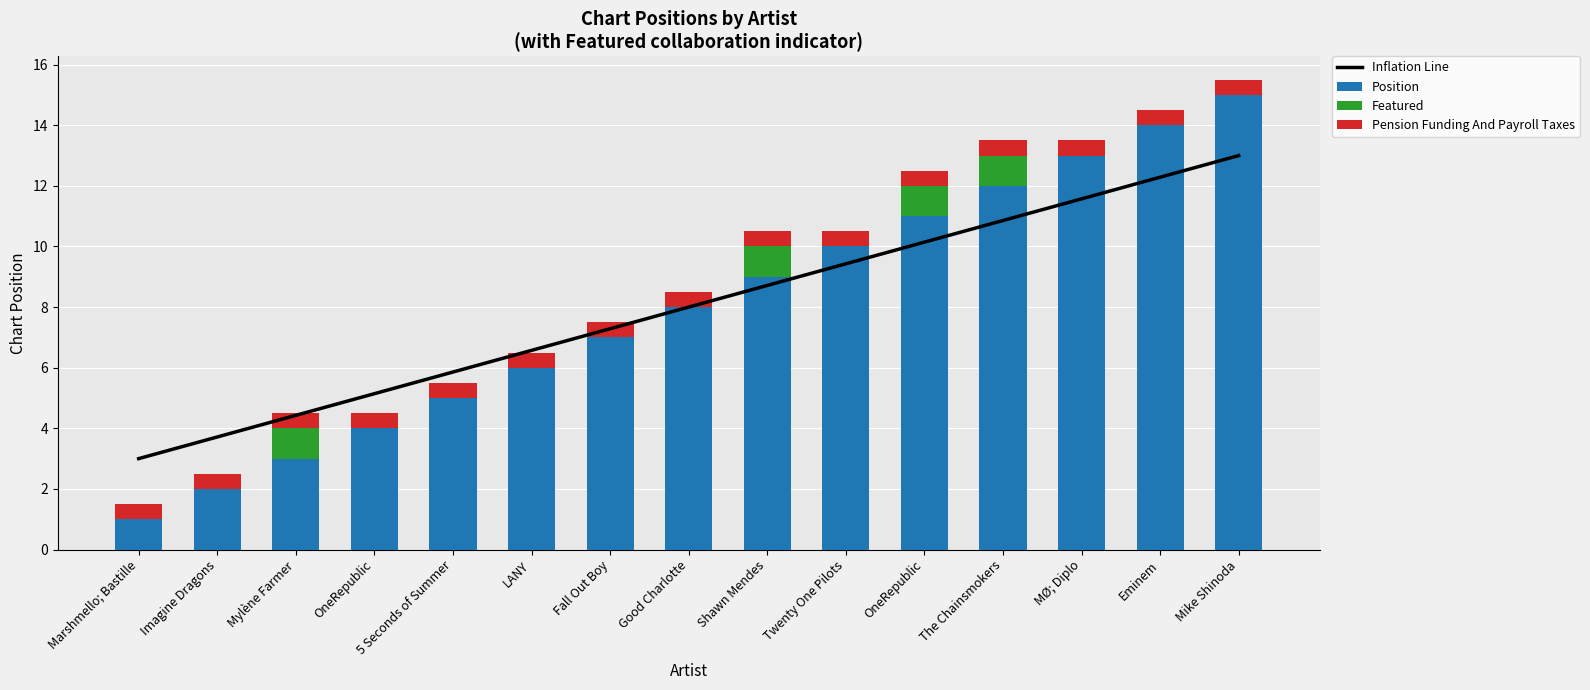

The value of Pension Funding And Payroll Taxes at LANY is 0.5. True or false?

True